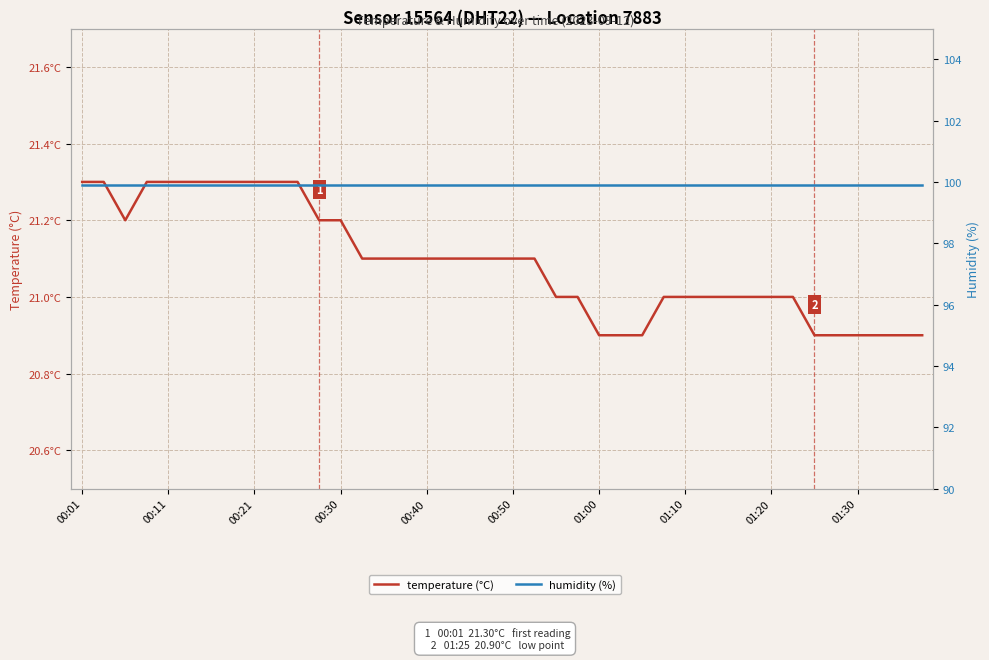

Reading left to right, list all the values displayed in this chart.

temperature (°C): 21.3	21.3	21.2	21.3	21.3	21.3	21.3	21.3	21.3	21.3	21.3	21.2	21.2	21.1	21.1	21.1	21.1	21.1	21.1	21.1	21.1	21.1	21.0	21.0	20.9	20.9	20.9	21.0	21.0	21.0	21.0	21.0	21.0	21.0	20.9	20.9	20.9	20.9	20.9	20.9
humidity (%): 99.9	99.9	99.9	99.9	99.9	99.9	99.9	99.9	99.9	99.9	99.9	99.9	99.9	99.9	99.9	99.9	99.9	99.9	99.9	99.9	99.9	99.9	99.9	99.9	99.9	99.9	99.9	99.9	99.9	99.9	99.9	99.9	99.9	99.9	99.9	99.9	99.9	99.9	99.9	99.9